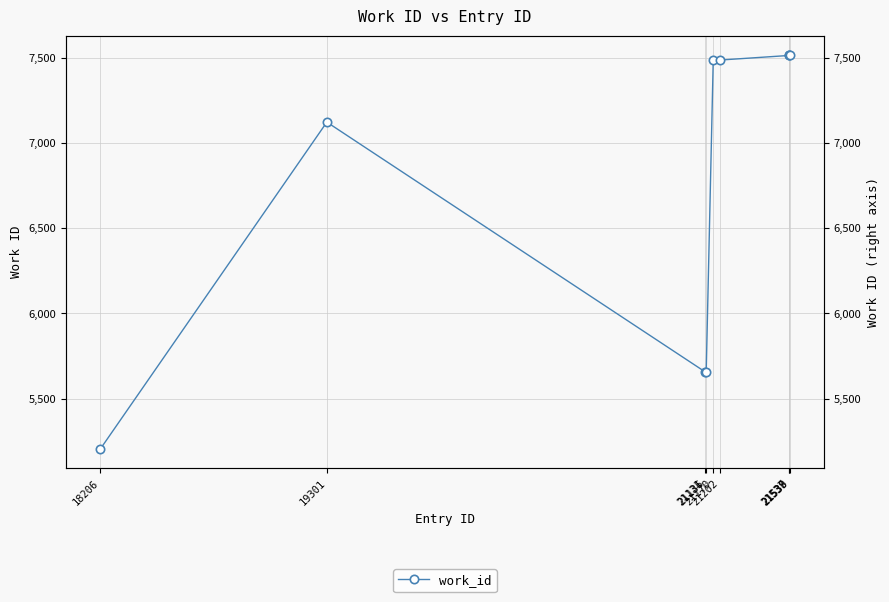

Approximately how many times larger is the value at 21131 compared to 21539?

0.8